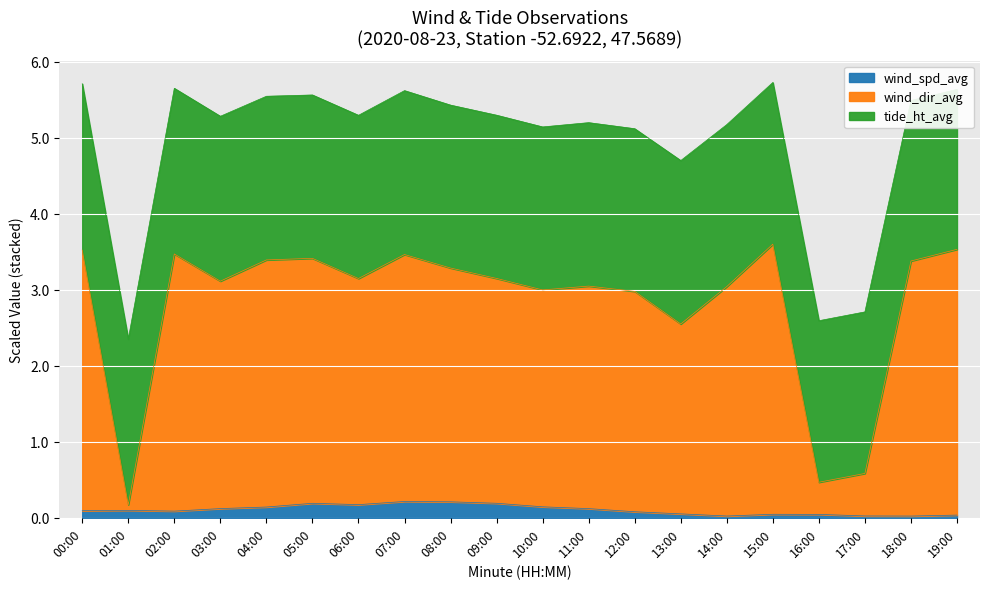

What is the sum of the wind_spd_avg values at 18:00 and 01:00?

0.1